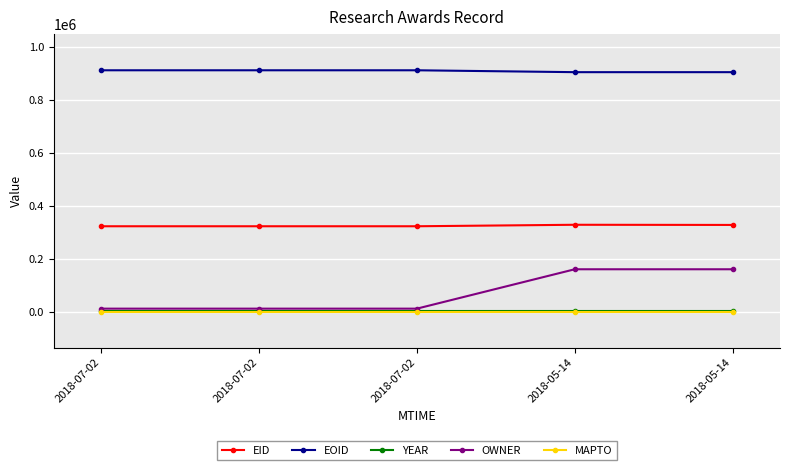

Does the chart display data point markers on the line(s)?

Yes